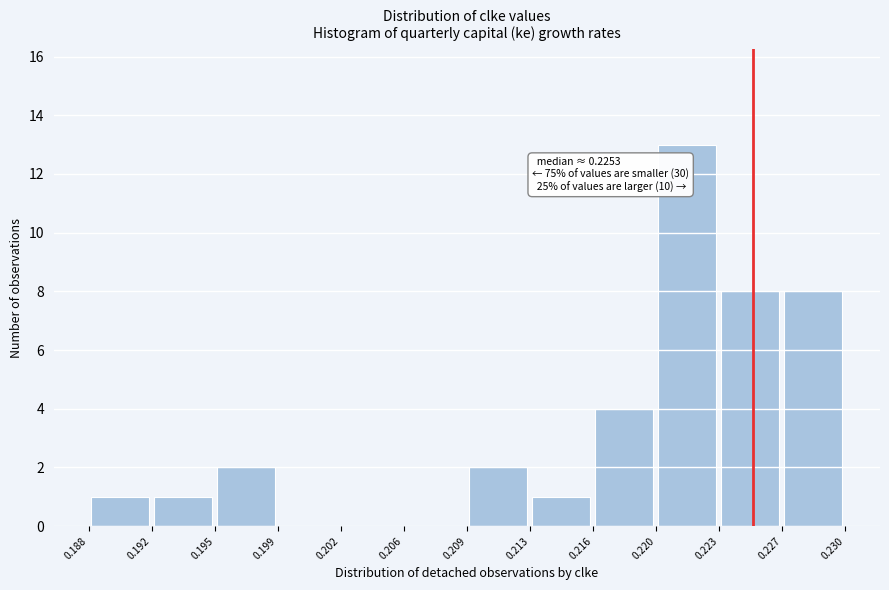

Which range on the x-axis has the tallest bar?

0.220 to 0.223